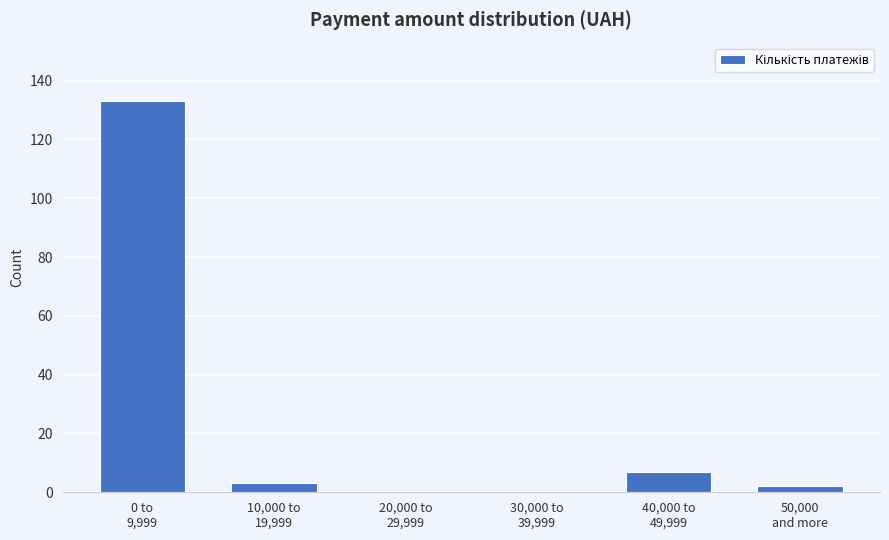

What is the maximum value shown in the chart?

133